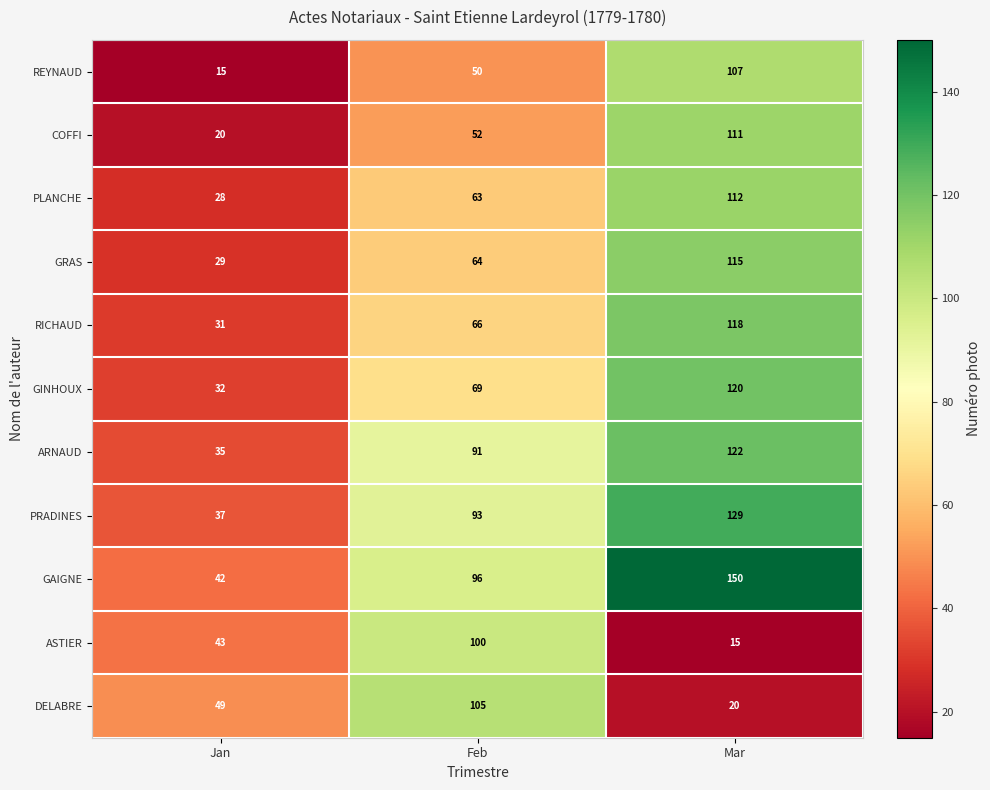

The value of PLANCHE at Feb is 106. True or false?

False